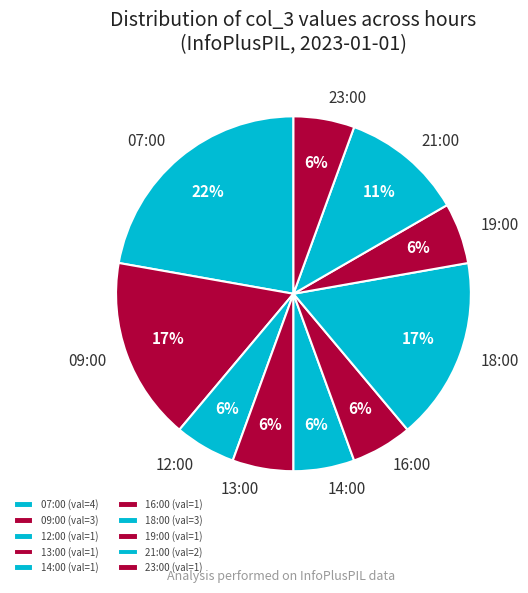

To the nearest percent, what portion does 16:00 represent?

6%